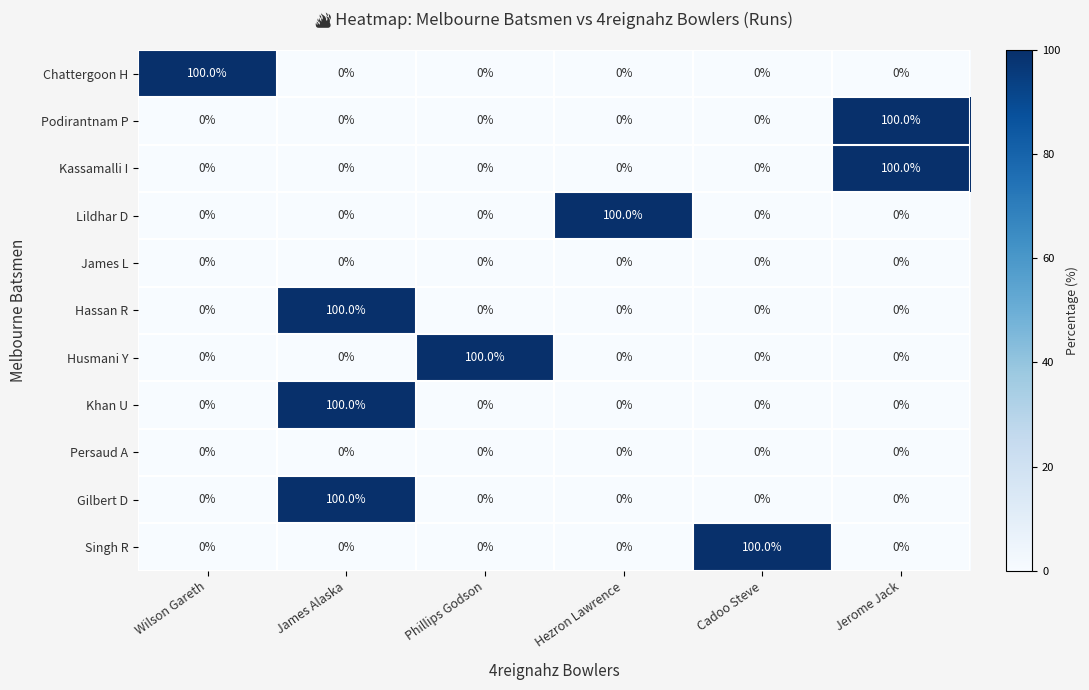

Which category has the highest value in the Gilbert D series?

James Alaska